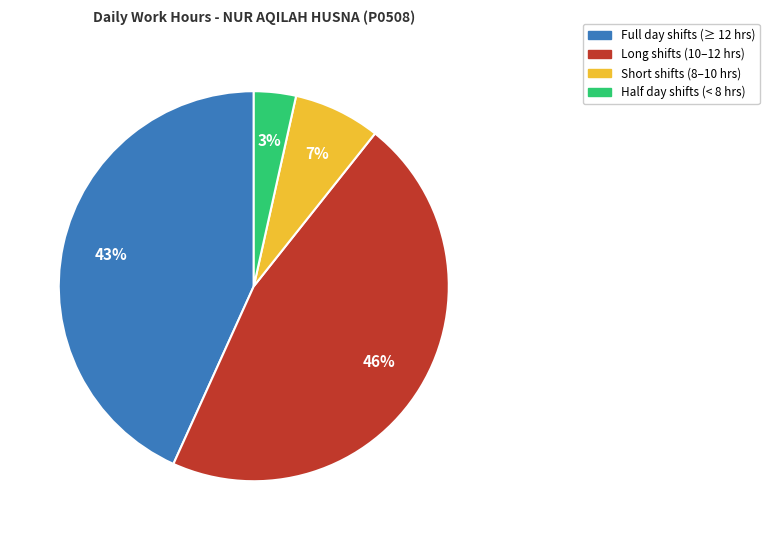

To the nearest percent, what is the difference between the largest and smallest slice percentages?

43%